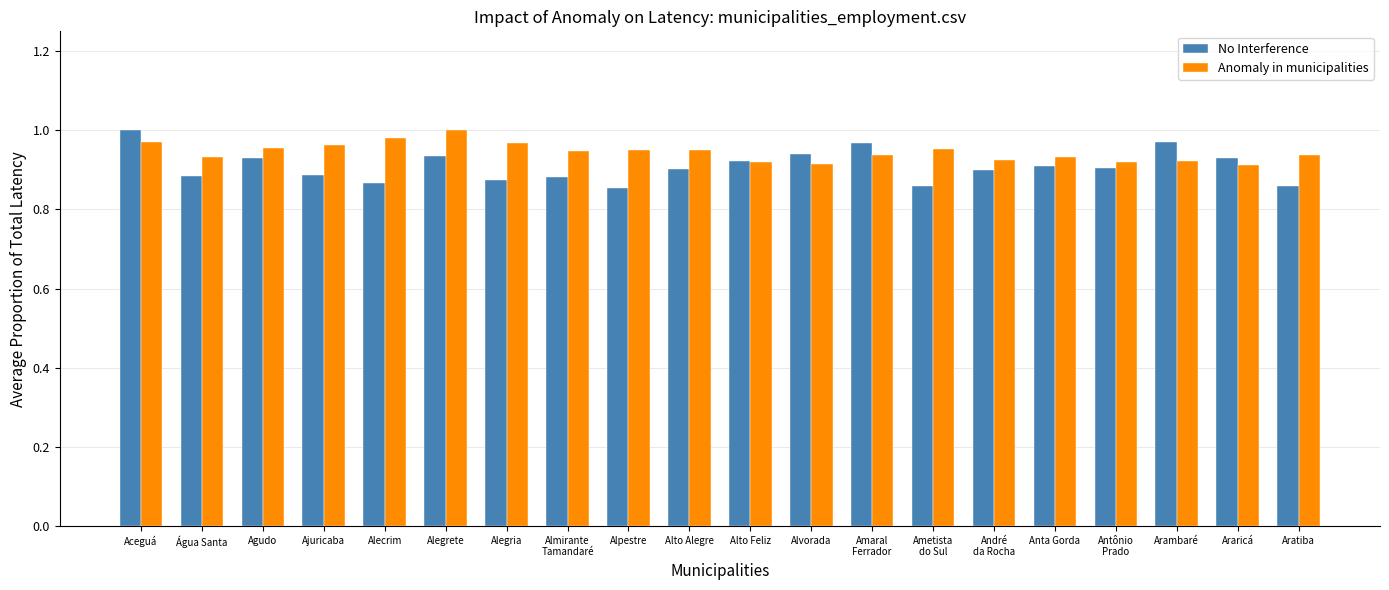

What are all the series names shown in the legend?

No Interference, Anomaly in municipalities